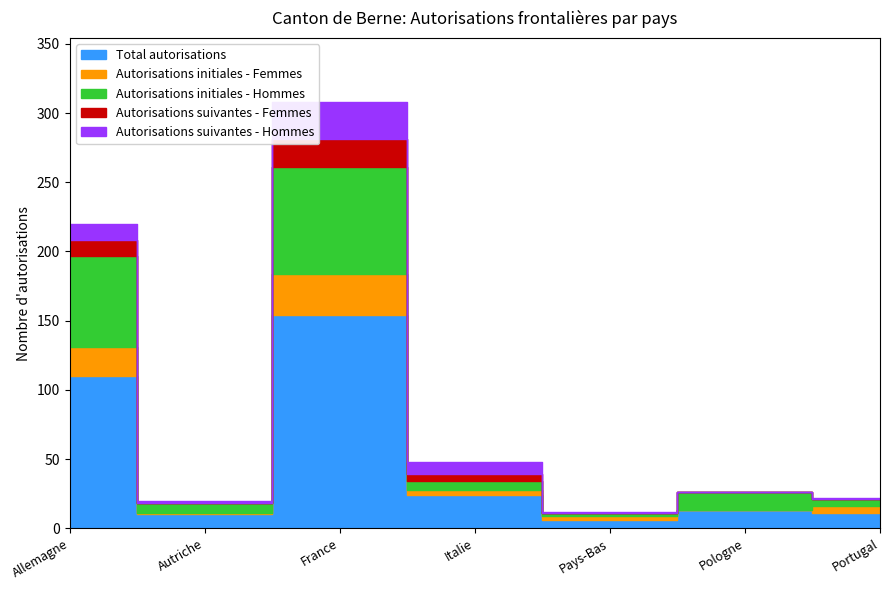

What are all the series names shown in the legend?

Total autorisations, Autorisations initiales - Femmes, Autorisations initiales - Hommes, Autorisations suivantes - Femmes, Autorisations suivantes - Hommes